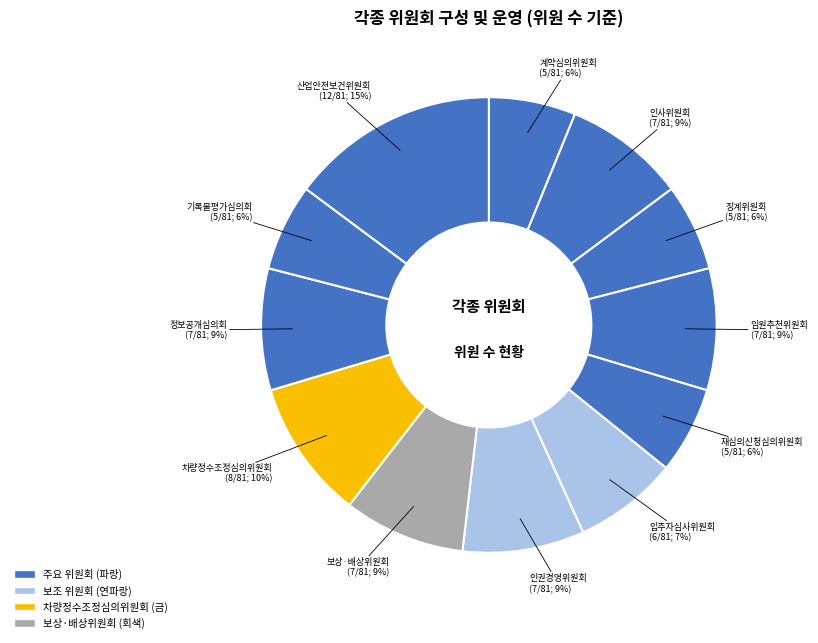

How many segments does this pie chart have?

12